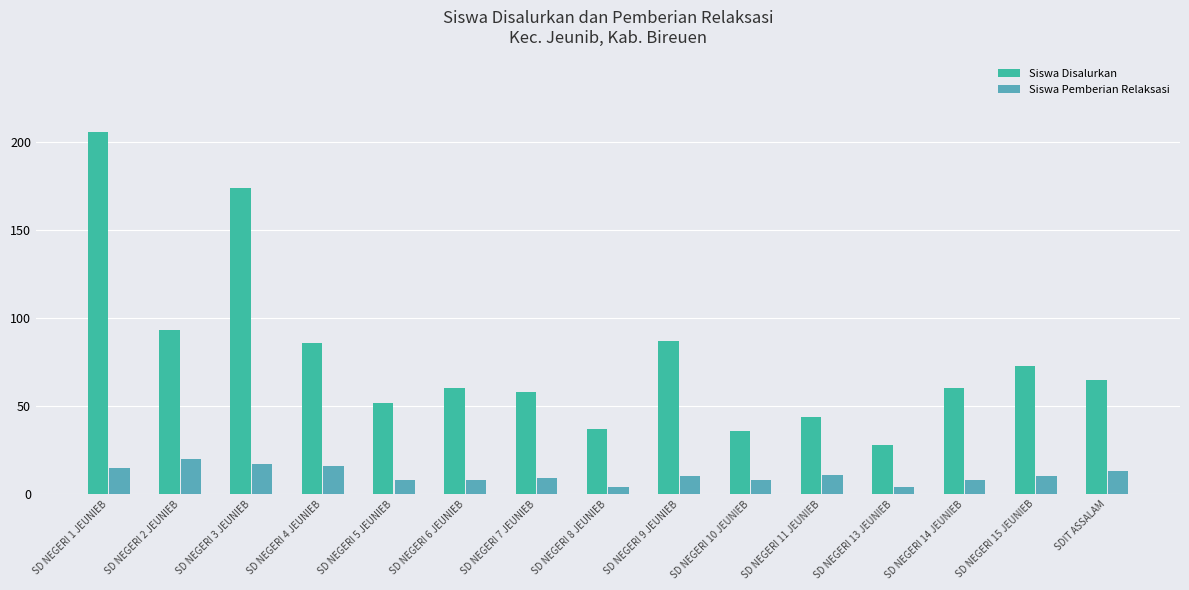

List the series in order of their overall mean, lowest first.

Siswa Pemberian Relaksasi, Siswa Disalurkan